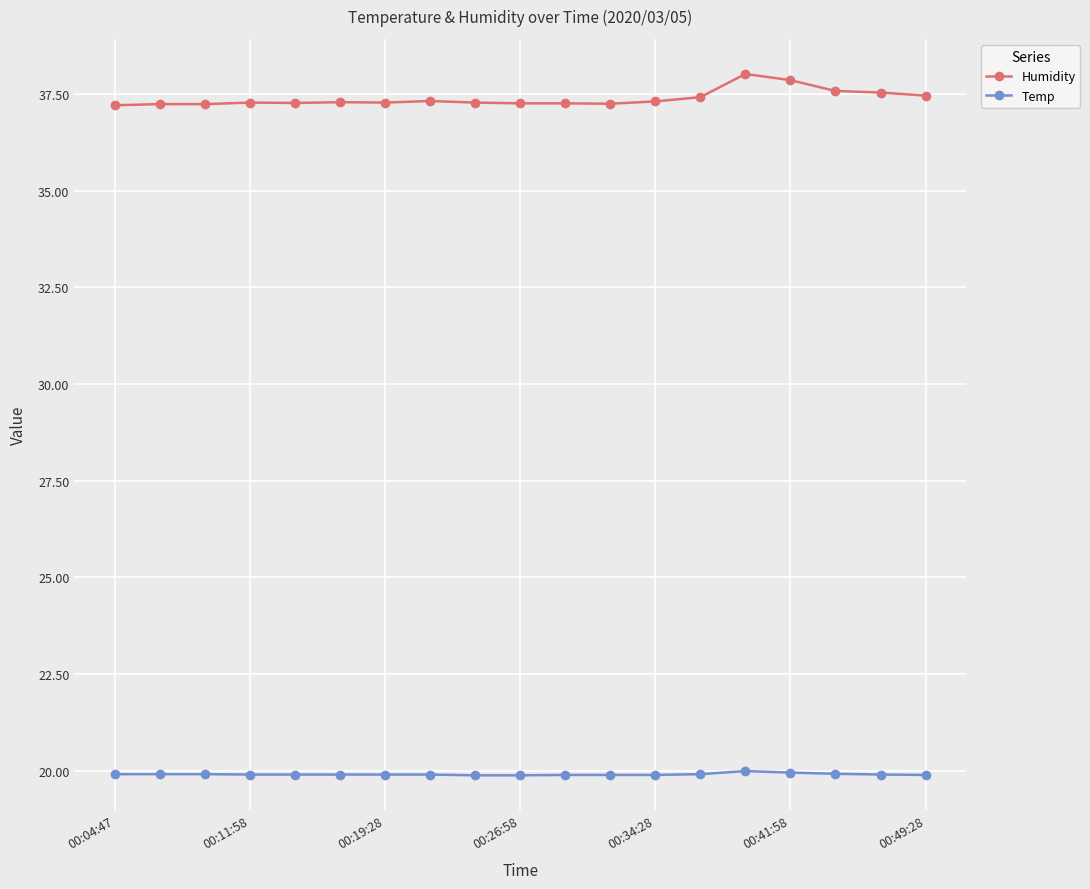

True or false: Temp and Humidity cross at least once.

False